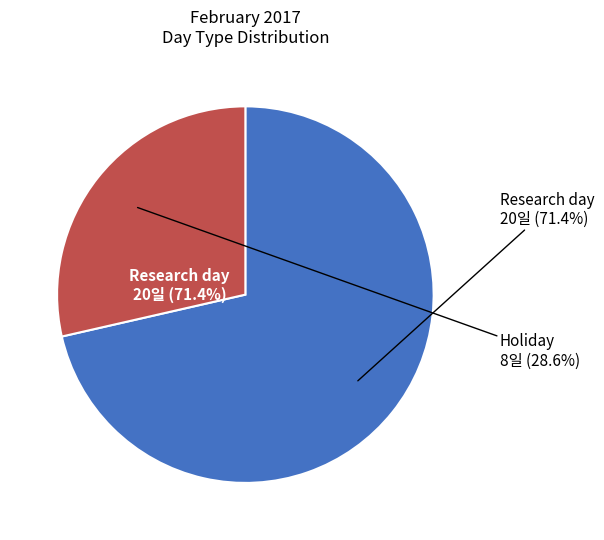

Is it true that Holiday is 21% of the pie?

False